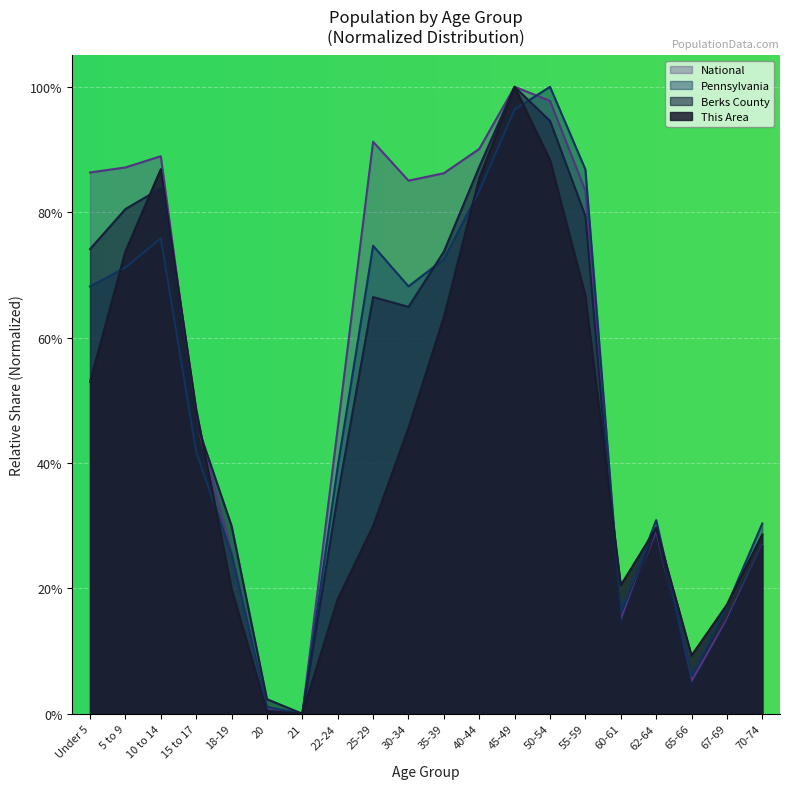

What is the total value across all series at Under 5?

2.8